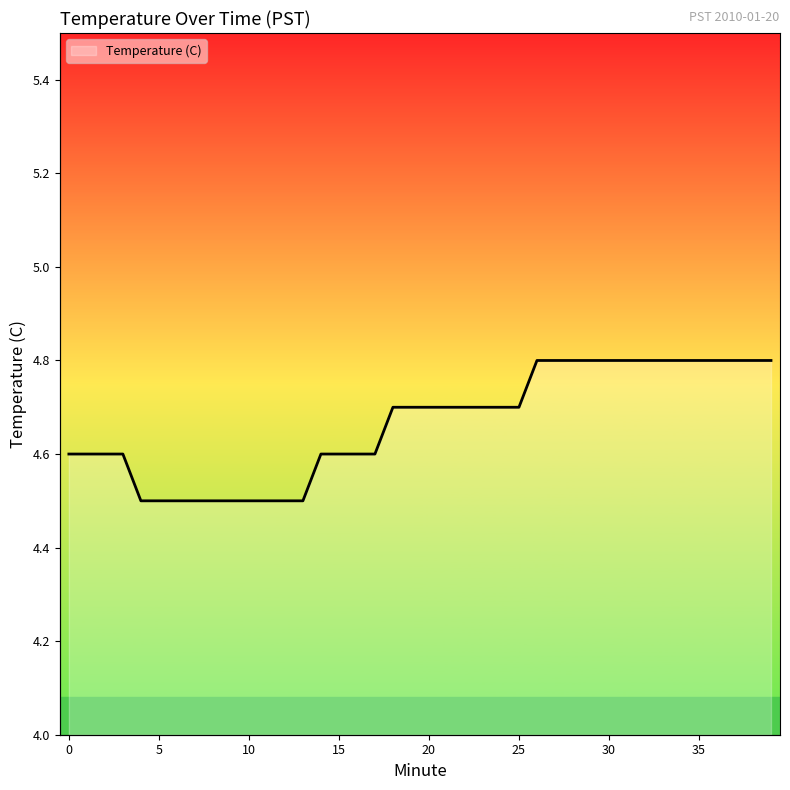

True or false: the data shows 4.8 at 39.

True